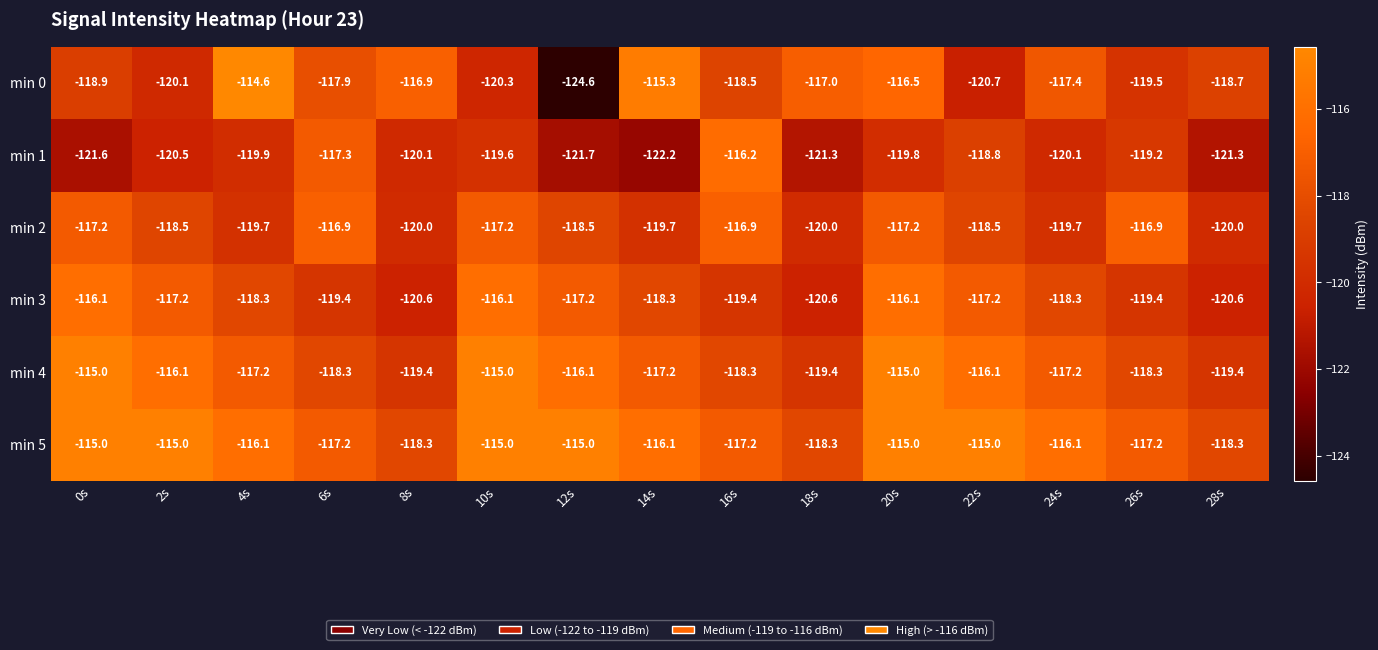

At 12s, list the series in order from smallest to largest.

min 0, min 1, min 2, min 3, min 4, min 5